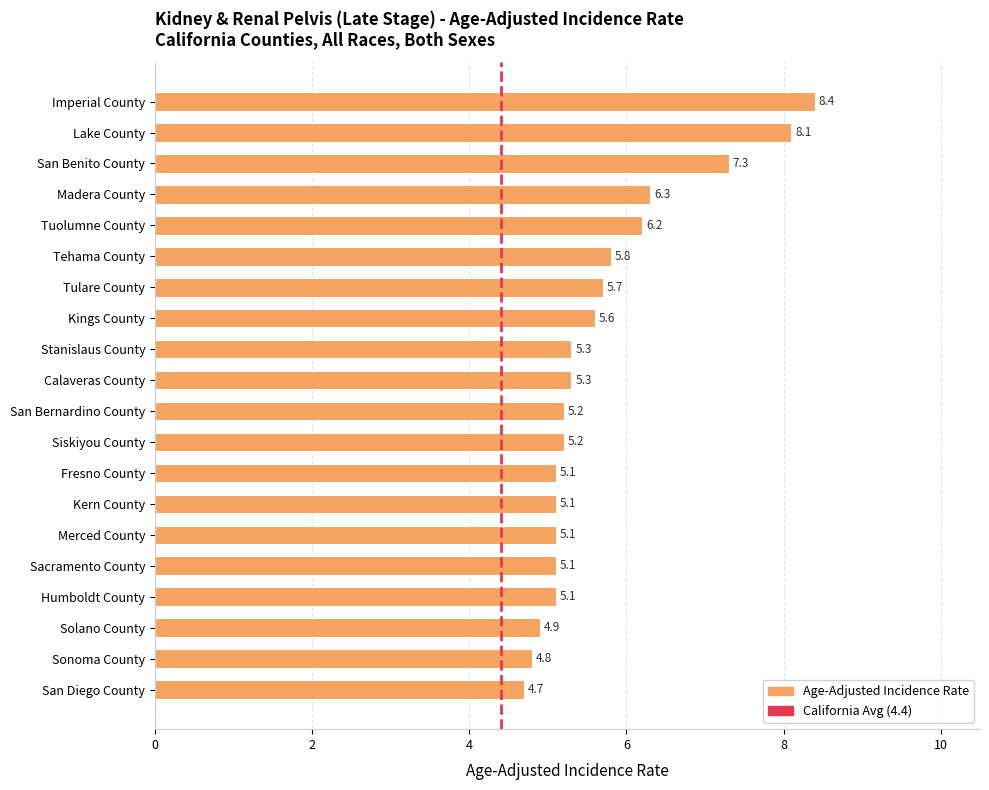

Reading top to bottom, transcribe all the data shown in this chart.

Imperial County=8.4	Lake County=8.1	San Benito County=7.3	Madera County=6.3	Tuolumne County=6.2	Tehama County=5.8	Tulare County=5.7	Kings County=5.6	Stanislaus County=5.3	Calaveras County=5.3	San Bernardino County=5.2	Siskiyou County=5.2	Fresno County=5.1	Kern County=5.1	Merced County=5.1	Sacramento County=5.1	Humboldt County=5.1	Solano County=4.9	Sonoma County=4.8	San Diego County=4.7